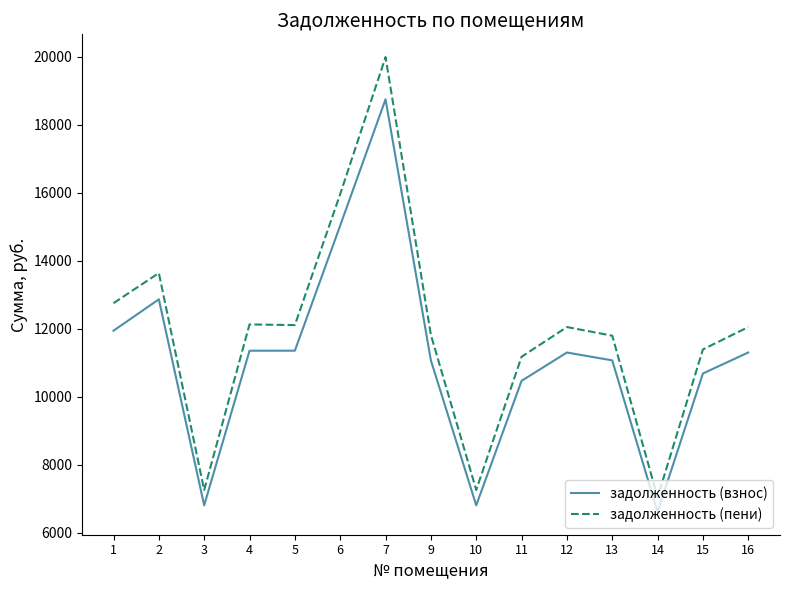

Which label corresponds to the largest value in the chart?

7